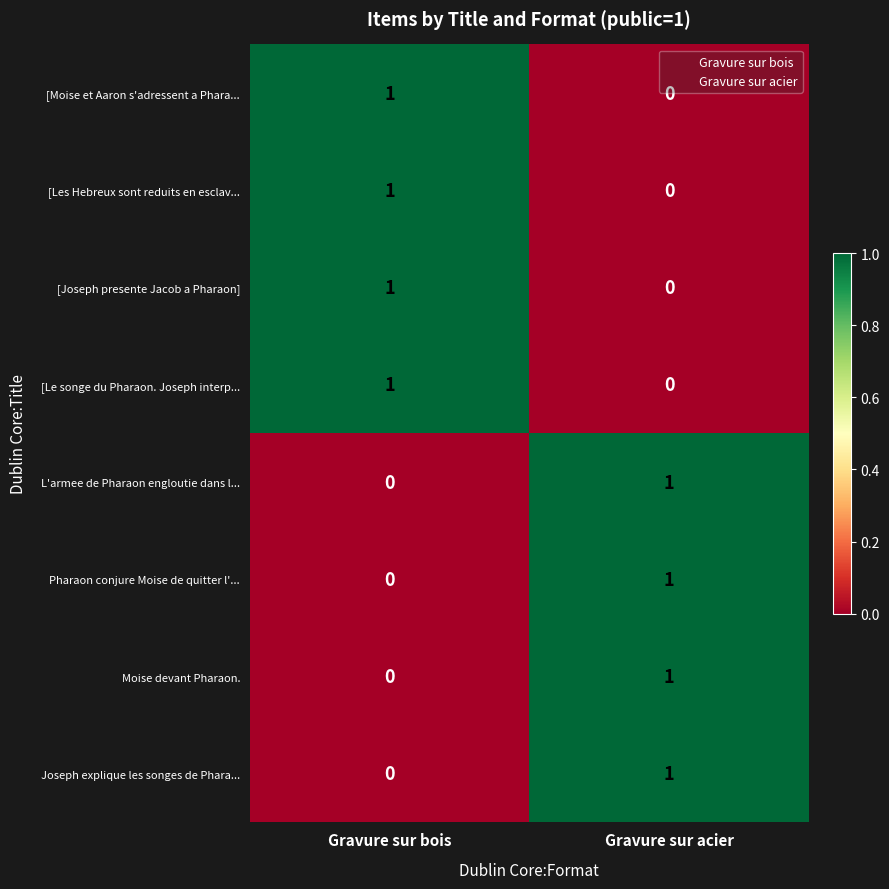

The value of [Le songe du Pharaon. Joseph interp... at Gravure sur bois is 1. True or false?

True